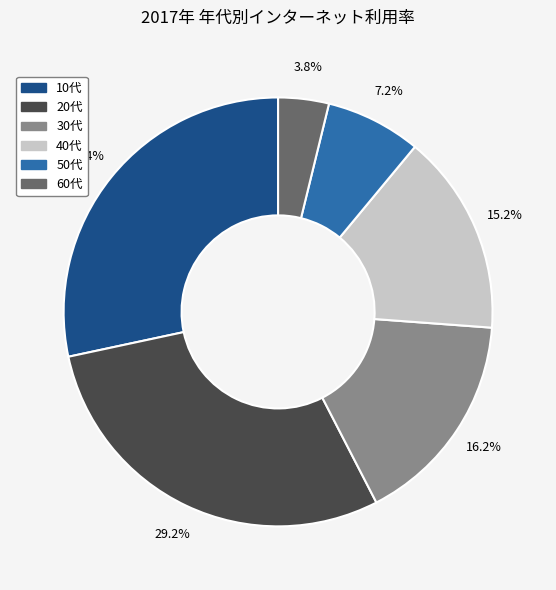

Does any single category account for the majority?

No